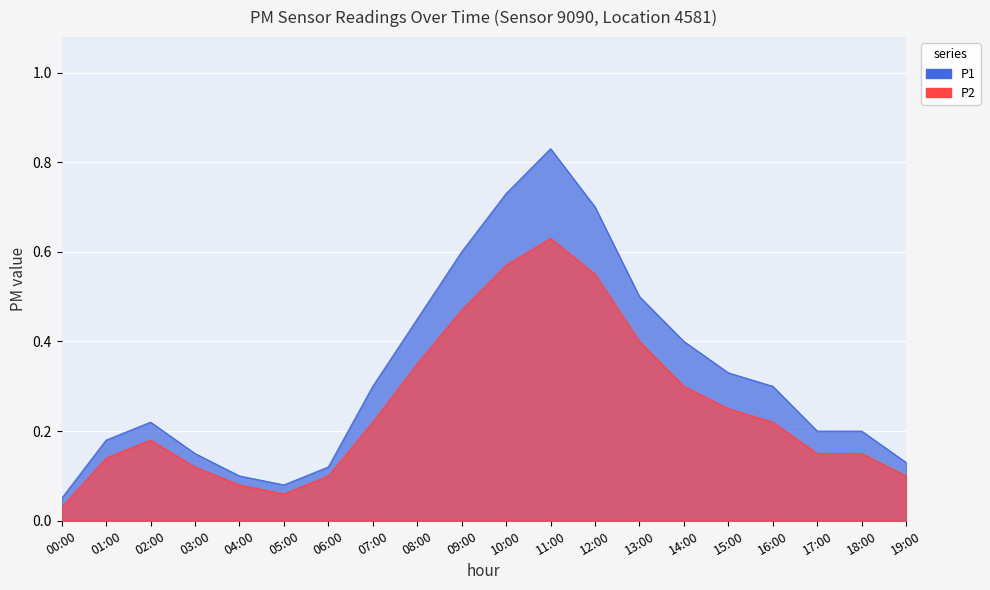

What is the approximate value of P2 at 09:00?

0.5